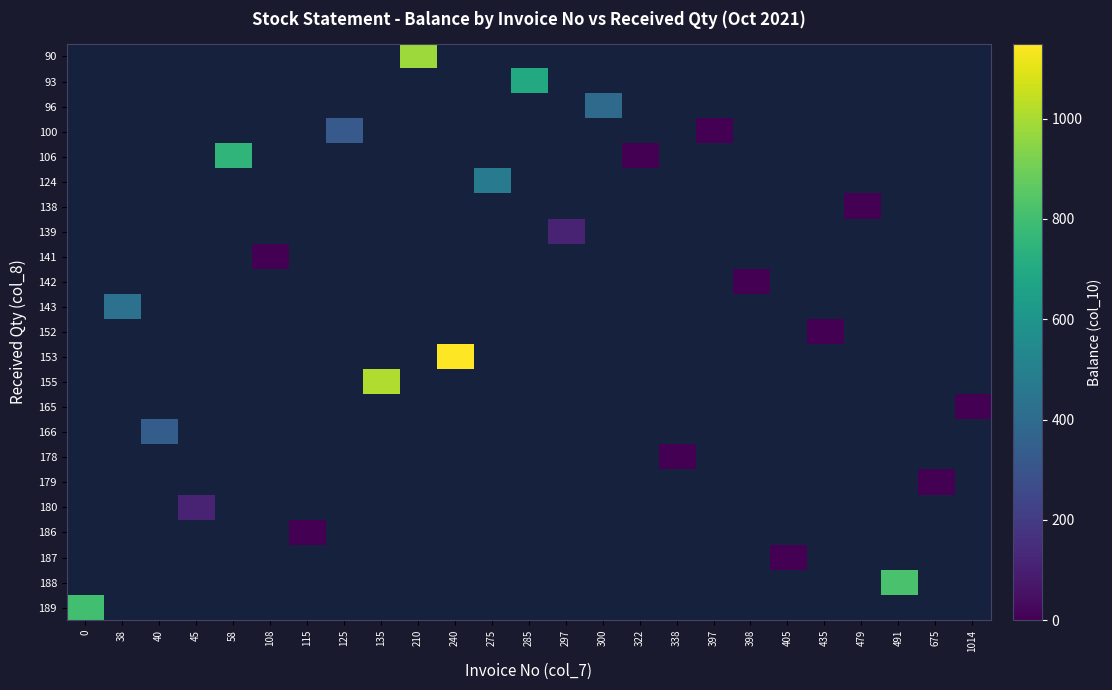

What is the greatest value displayed?

1149.0